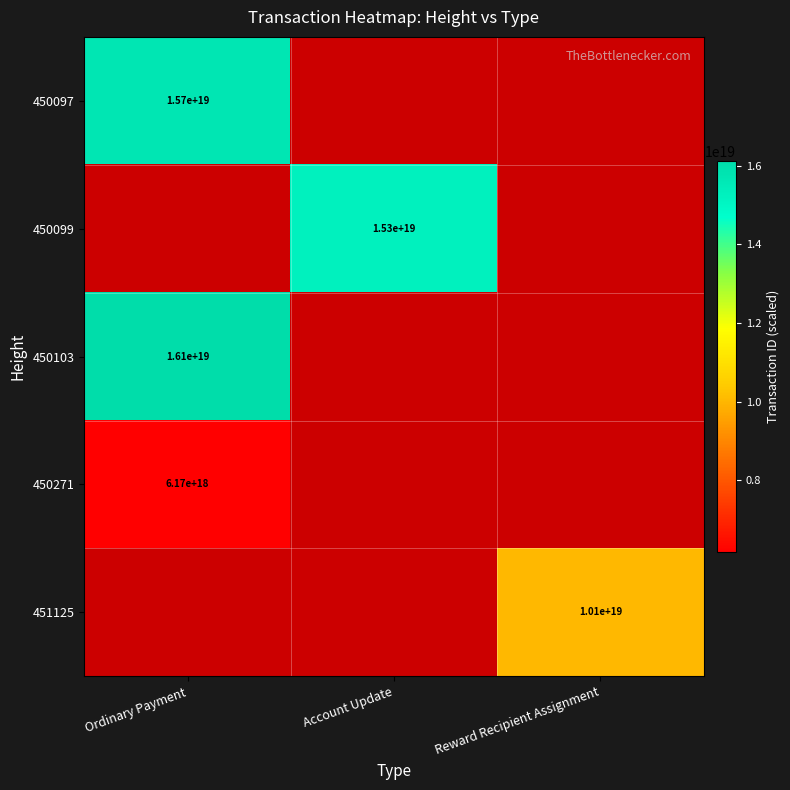

True or false: 450097 has a value of 15700000000000000000 at Ordinary Payment.

True